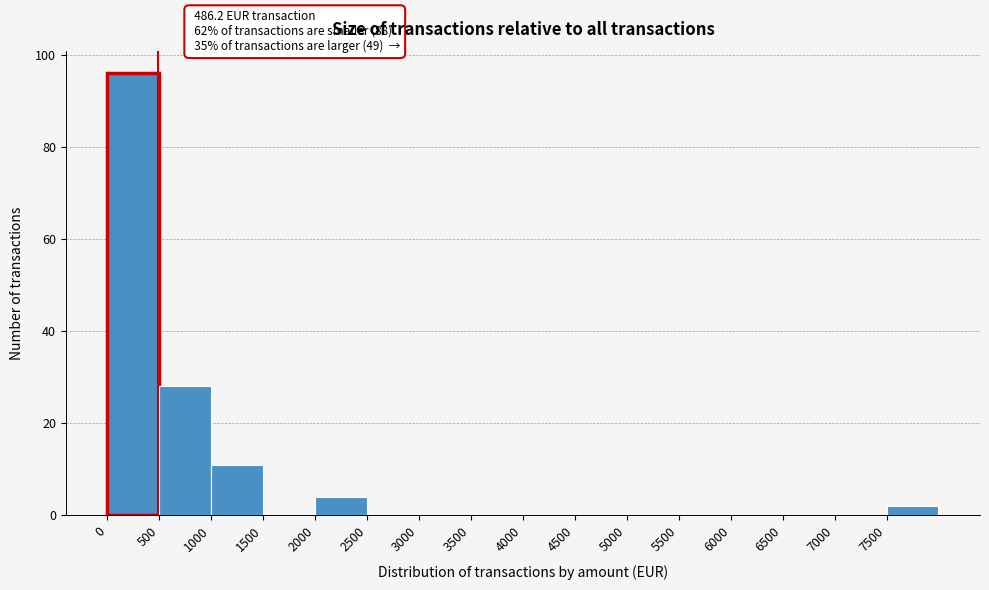

Over which range of the x-axis is the bar tallest?

0 to 500